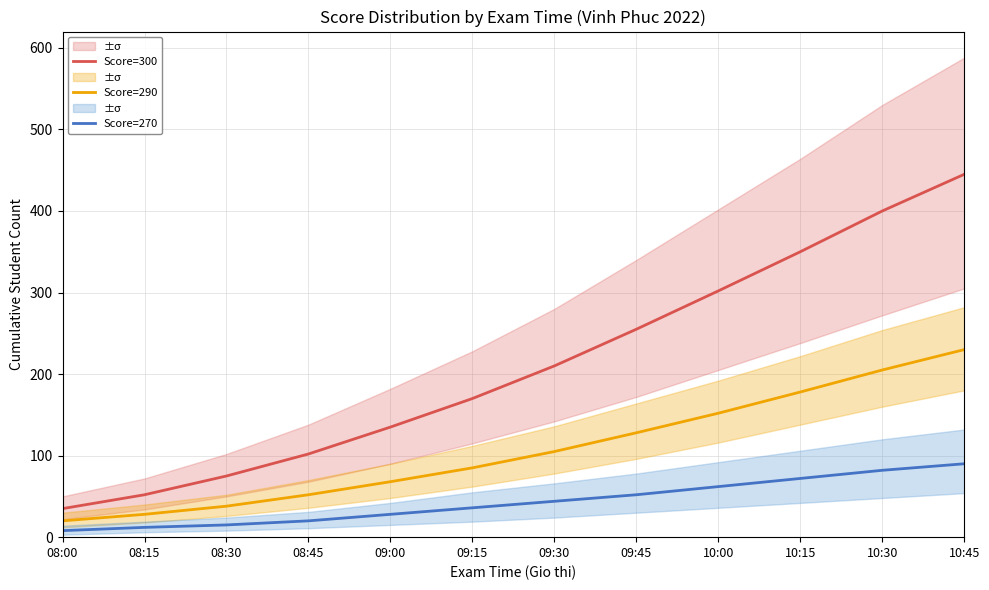

What is the difference between the second highest and second lowest values in the Score=300 series?

348